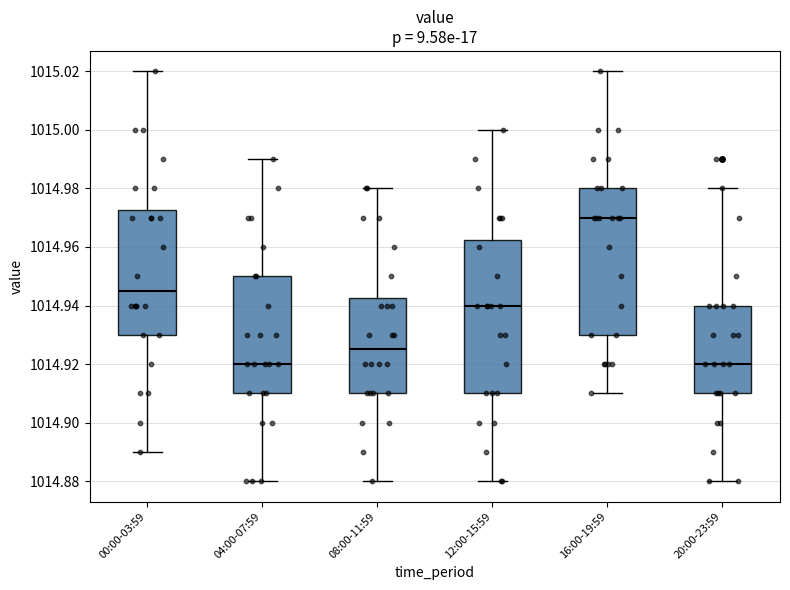

Reading left to right, read every box against the y-axis: the position of its median line, the range the box covers, and the ends of its whiskers. The values are not printed on the chart, so give them approximately, as read against the axis.

00:00-03:59: median 1014.946, box 1014.930 to 1014.972, whiskers 1014.890 to 1015.020
04:00-07:59: median 1014.920, box 1014.910 to 1014.950, whiskers 1014.880 to 1014.990
08:00-11:59: median 1014.926, box 1014.910 to 1014.942, whiskers 1014.880 to 1014.980
12:00-15:59: median 1014.940, box 1014.910 to 1014.962, whiskers 1014.880 to 1015.000
16:00-19:59: median 1014.970, box 1014.930 to 1014.980, whiskers 1014.910 to 1015.020
20:00-23:59: median 1014.920, box 1014.910 to 1014.940, whiskers 1014.880 to 1014.980